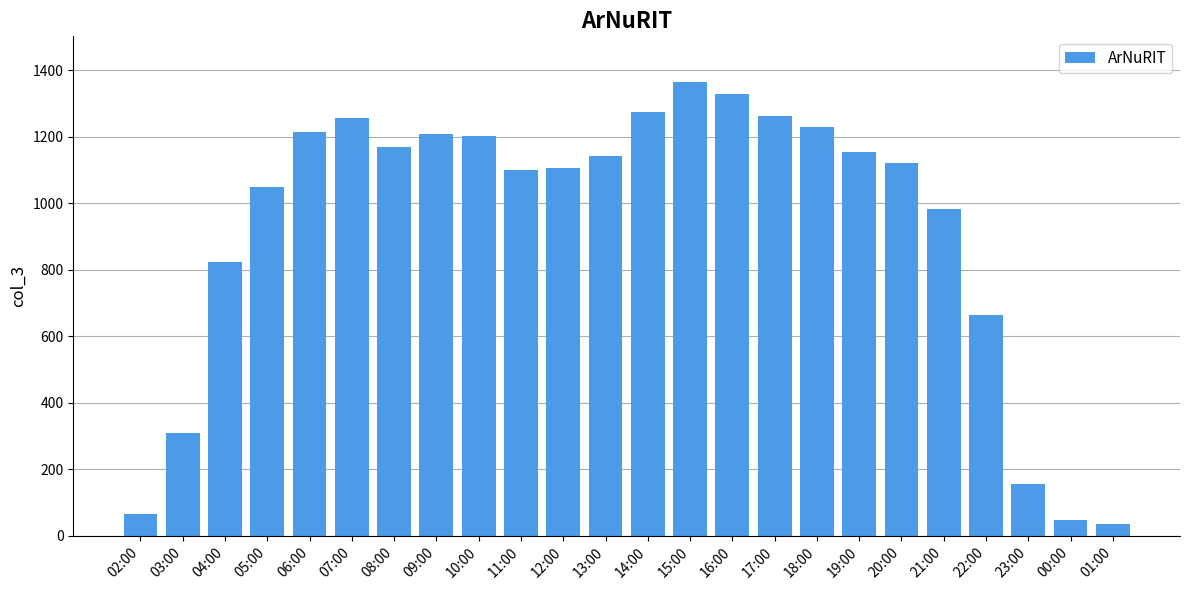

Which category has the highest value across all series?

15:00